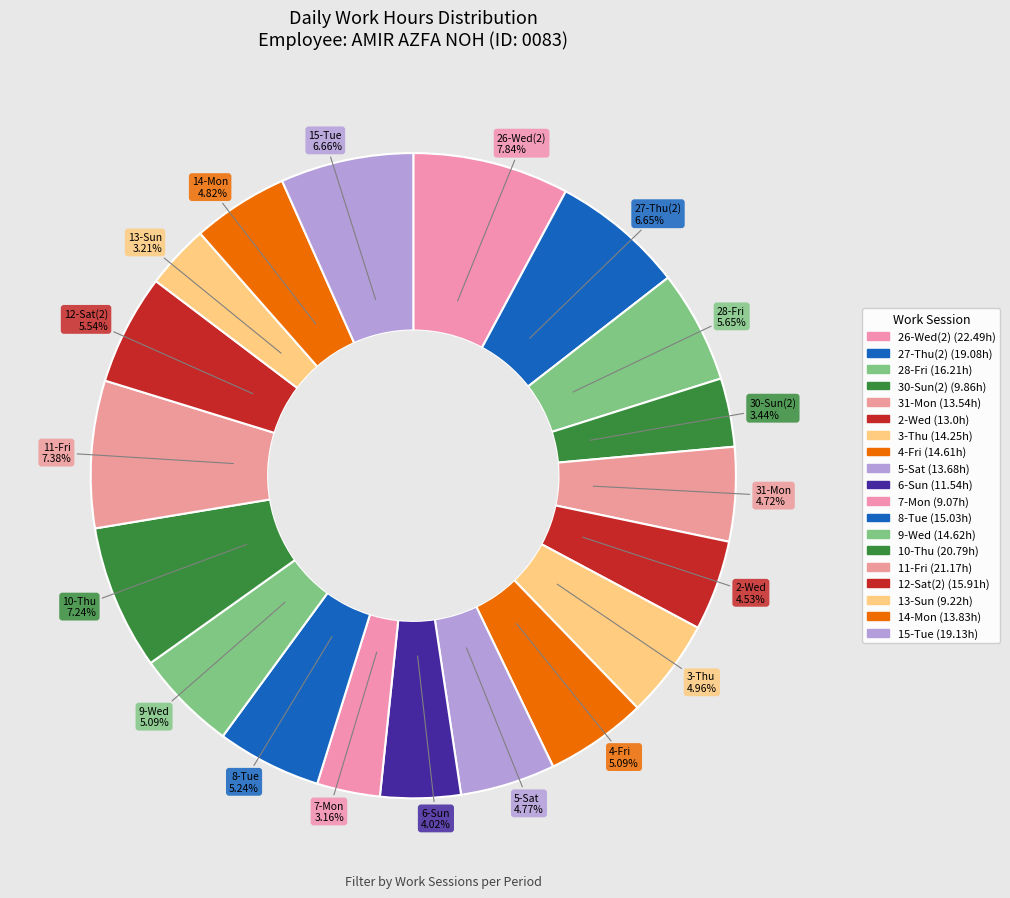

How many slices are in this pie chart?

19